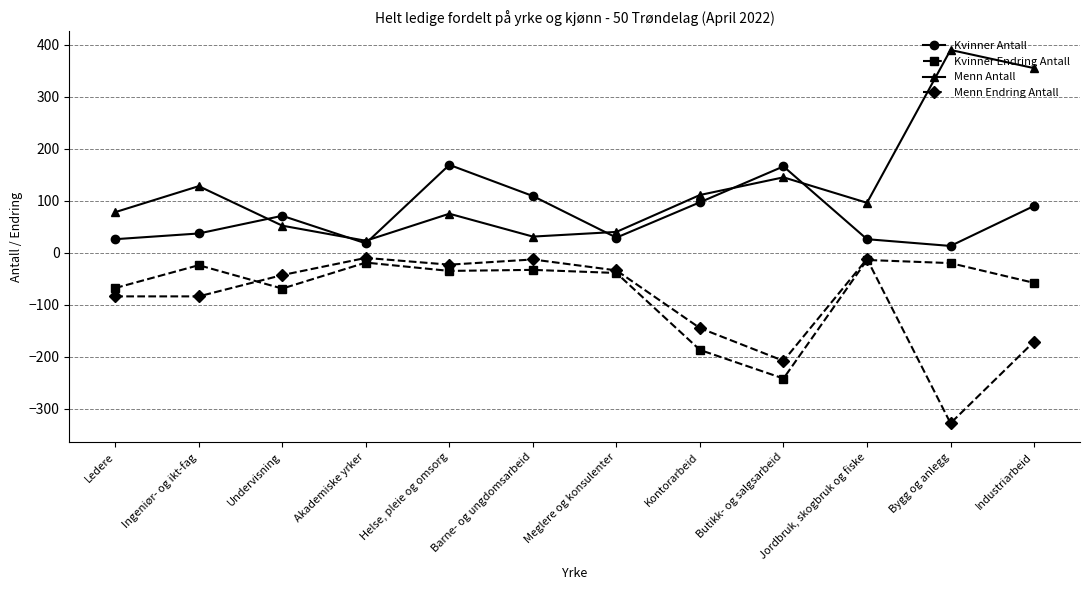

What is the label of the 7th point from the left?

Meglere og konsulenter